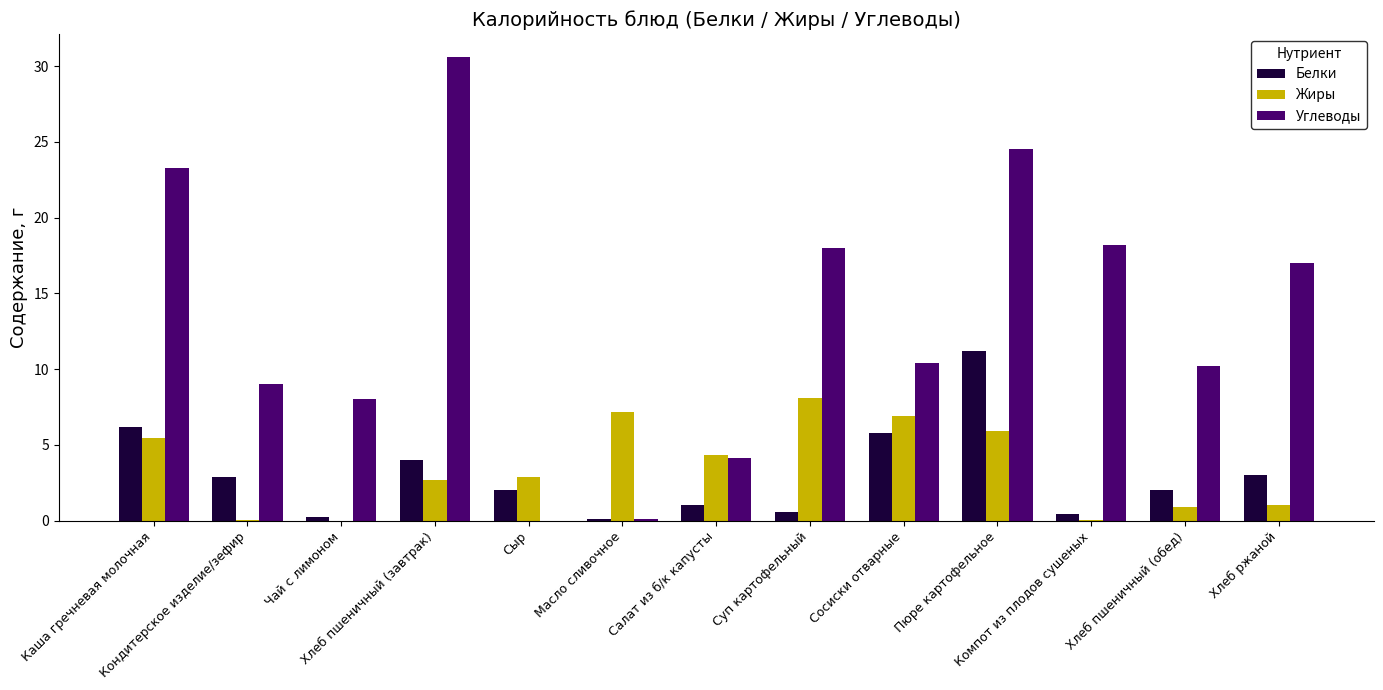

What is the maximum value for Жиры?

8.1